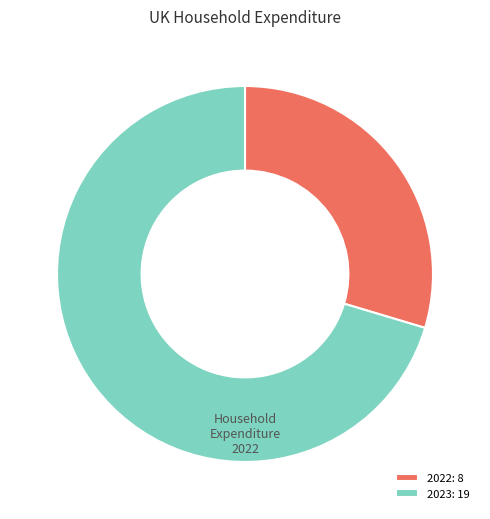

Is 2023: 19 the majority of the pie?

Yes